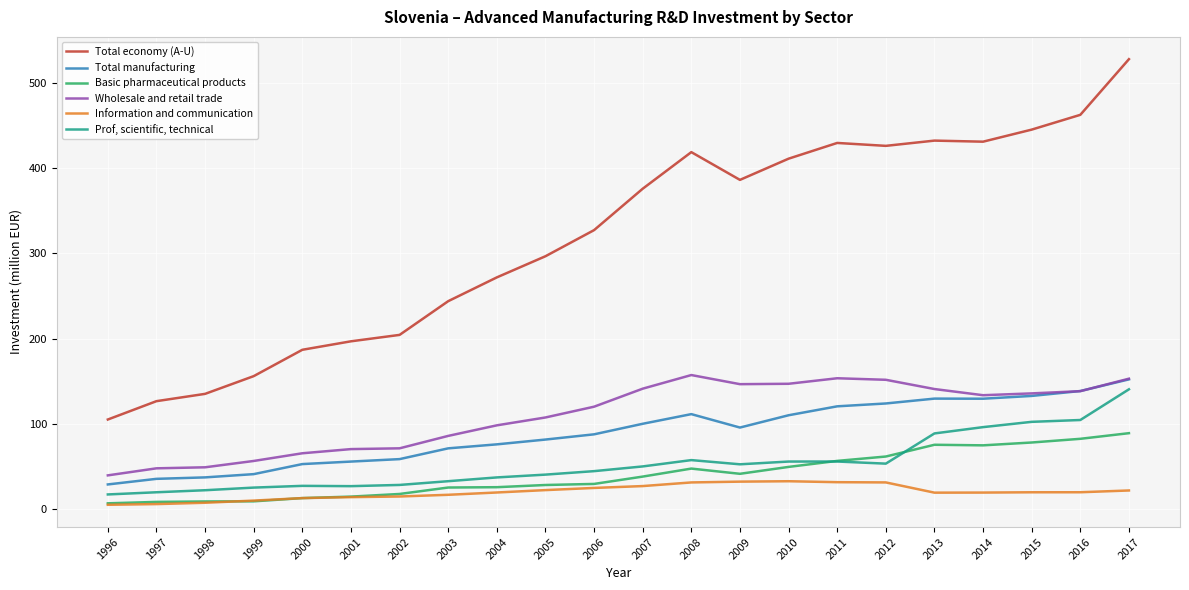

True or false: Wholesale and retail trade and Basic pharmaceutical products cross at least once.

False